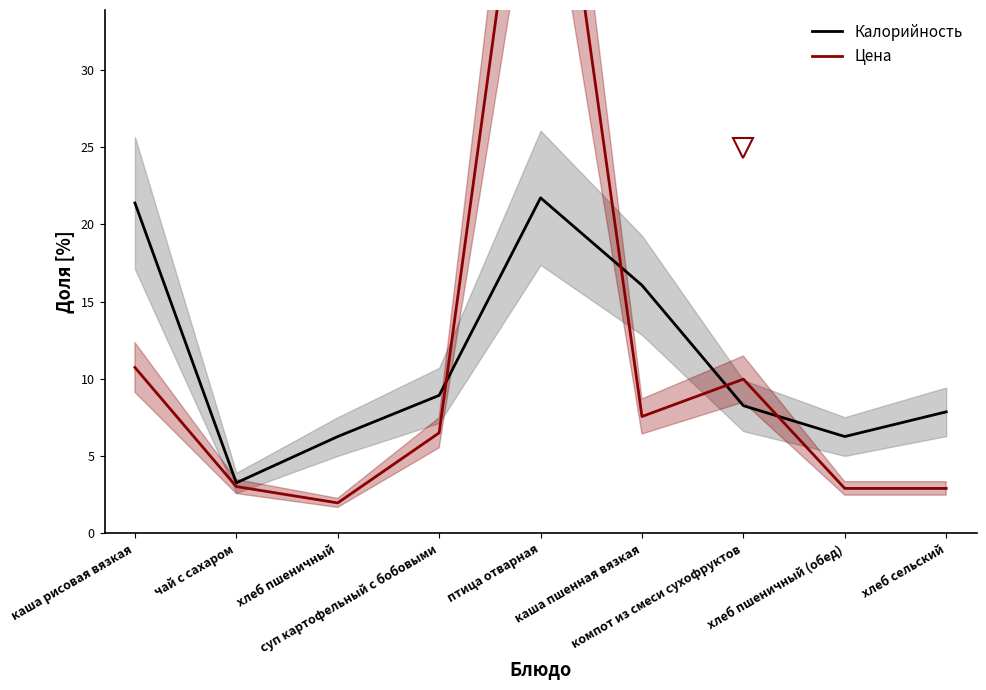

What is the difference between the highest and lowest values at каша пшенная вязкая?

8.5